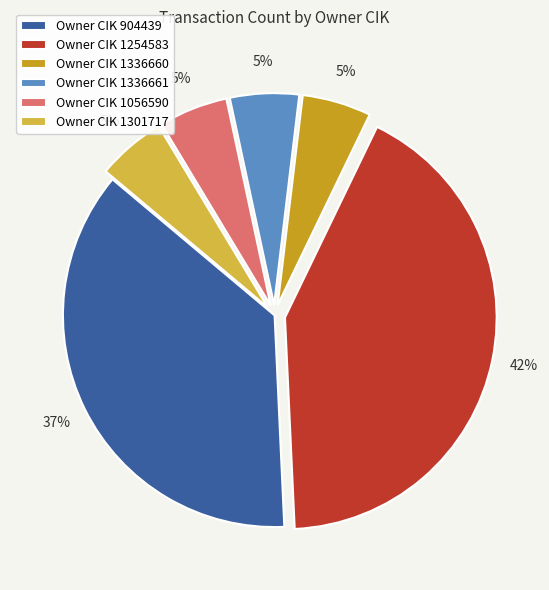

Which slice is the largest?

Owner CIK 1254583